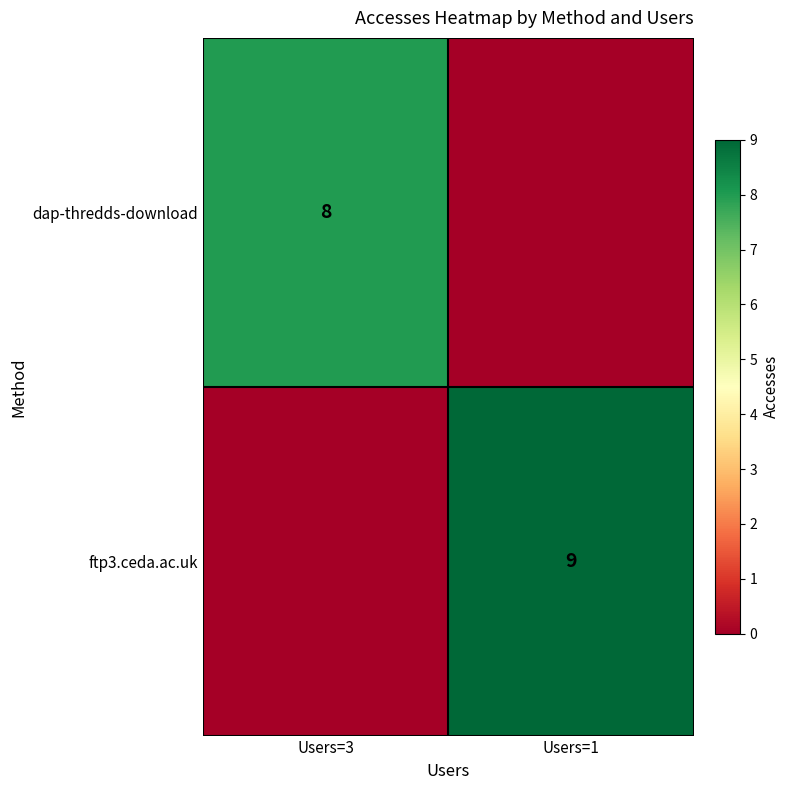

True or false: ftp3.ceda.ac.uk has a value of 9 at Users=1.

True